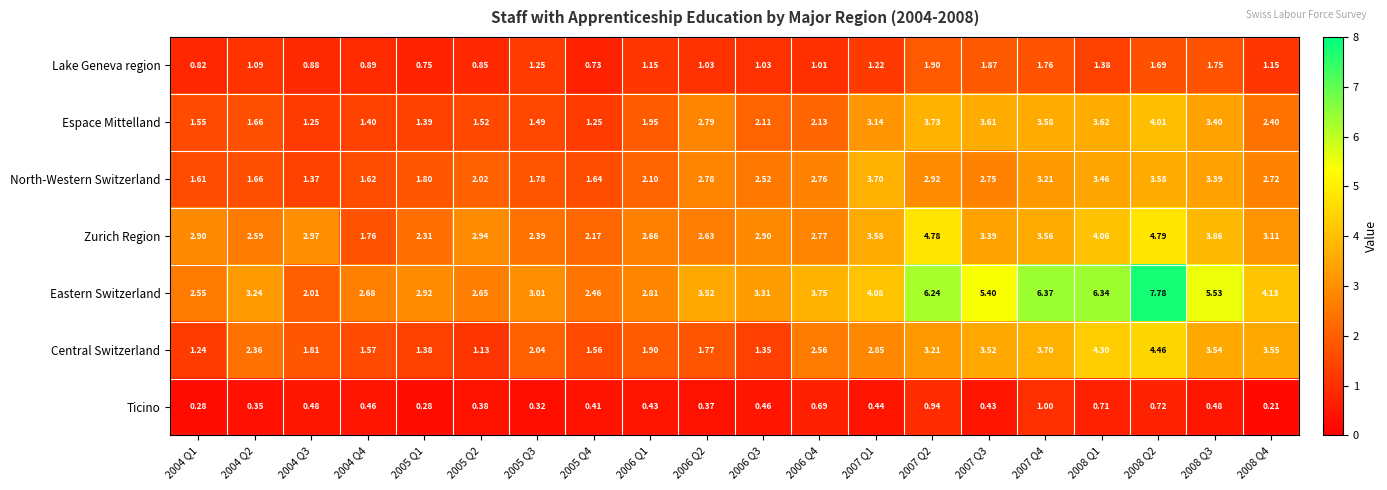

Which series has the widest spread of values?

Eastern Switzerland